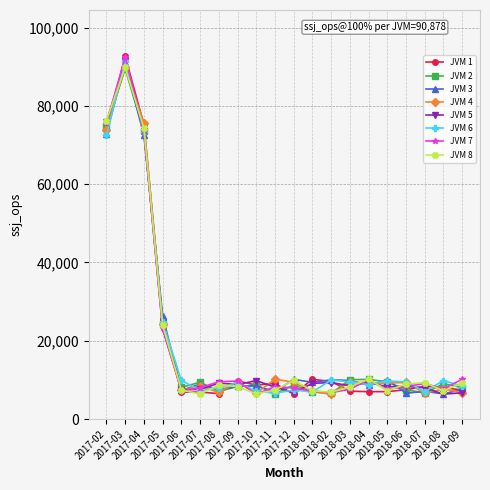

What is the minimum value shown in the chart?

6283.7